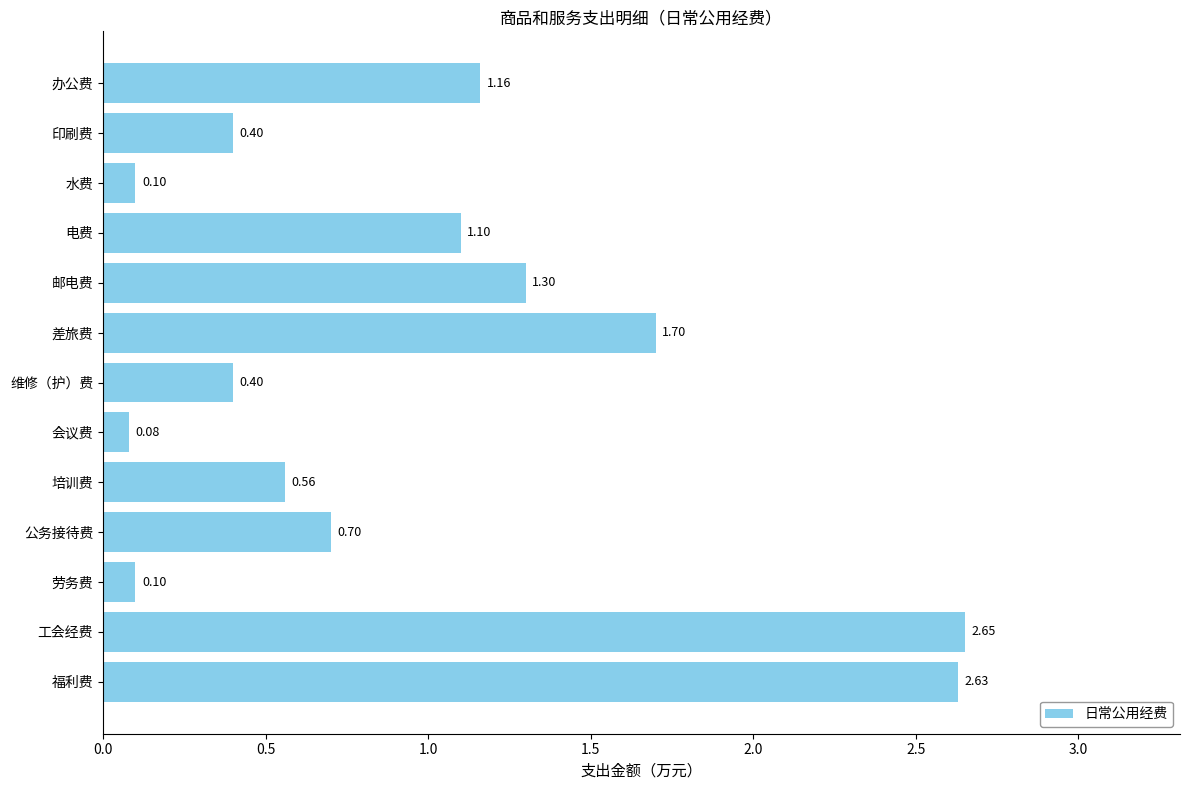

How many bars are there in total?

13